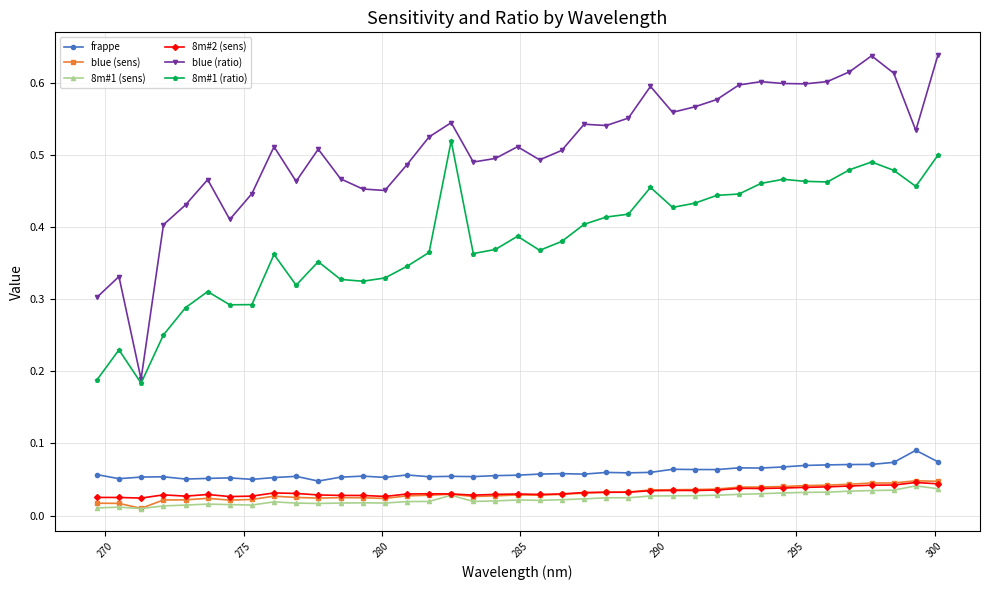

True or false: 8m#2 (sens) has more than 2 interior local peaks.

True